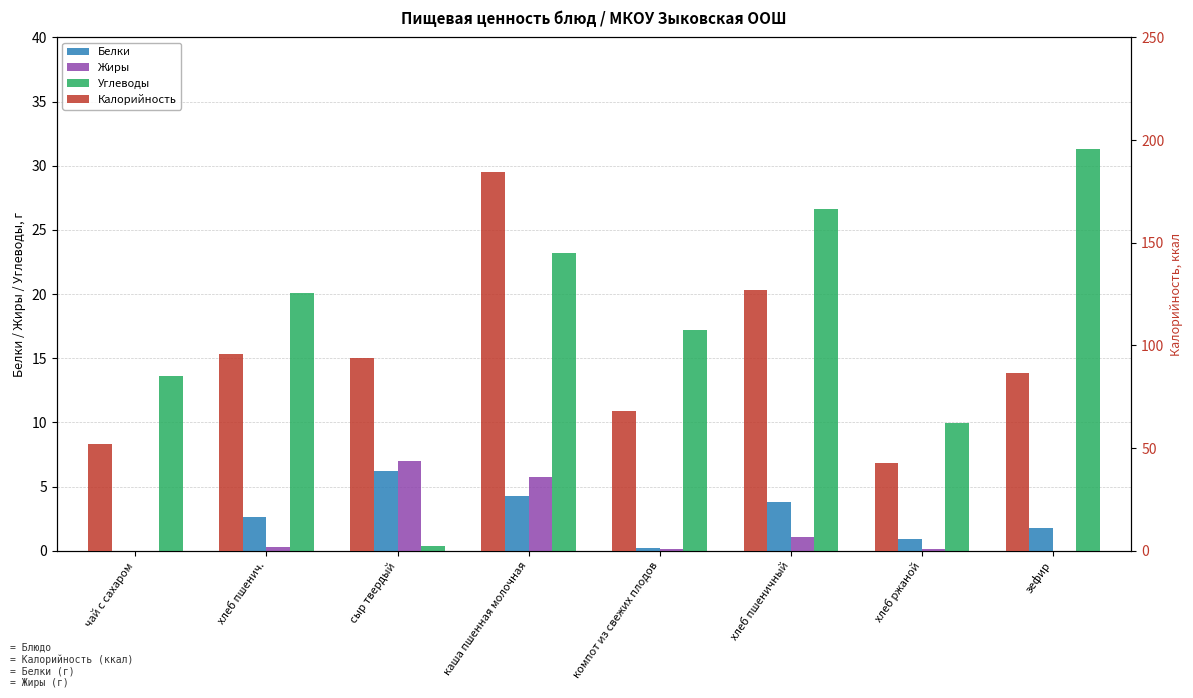

List the labels in order of Жиры value, largest first.

сыр твердый, каша пшенная молочная, хлеб пшеничный, хлеб пшенич., хлеб ржаной, компот из свежих плодов, чай с сахаром, зефир